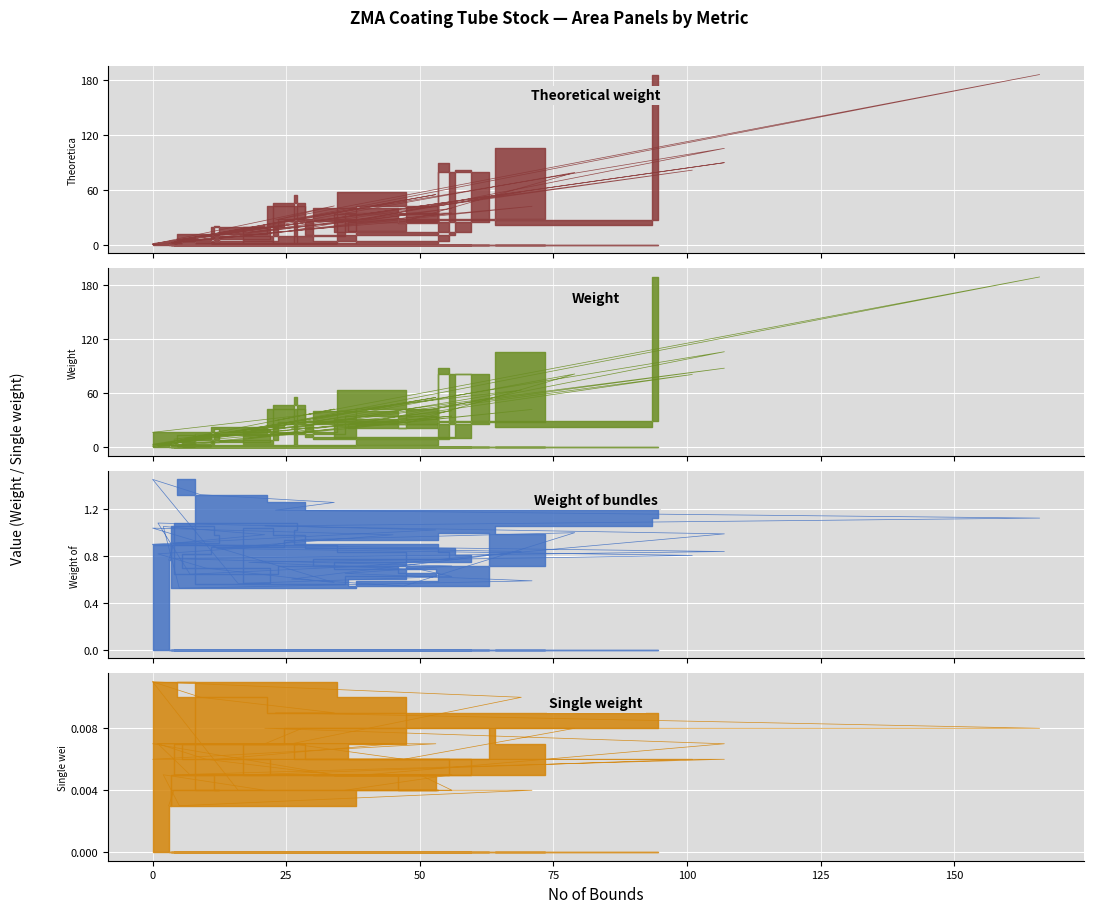

True or false: Theoretical weight and Single weight intersect in this chart.

False